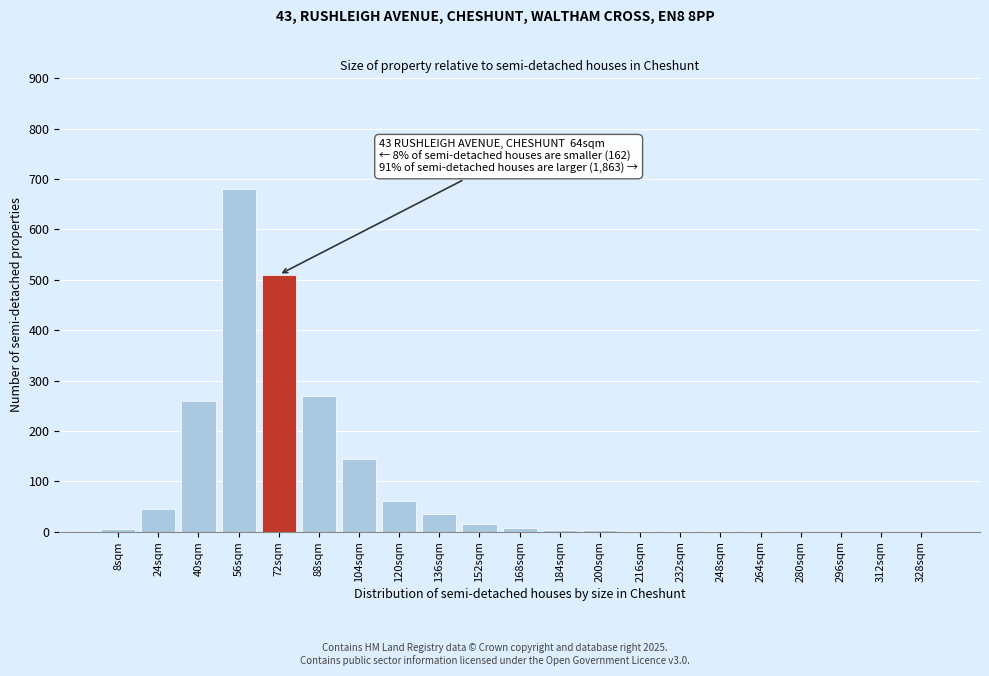

What is the sum of all values?

2045